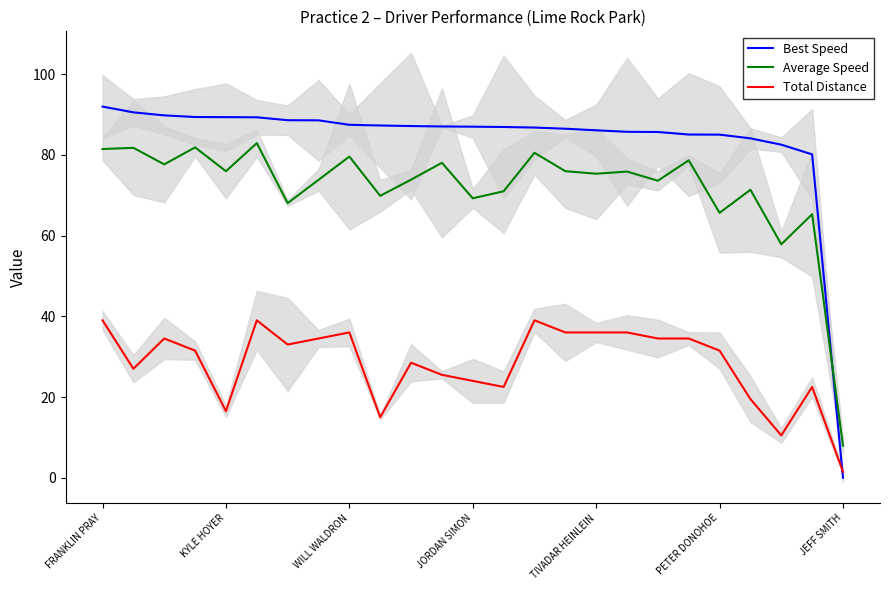

What is the approximate value of Average Speed at 14?

80.5